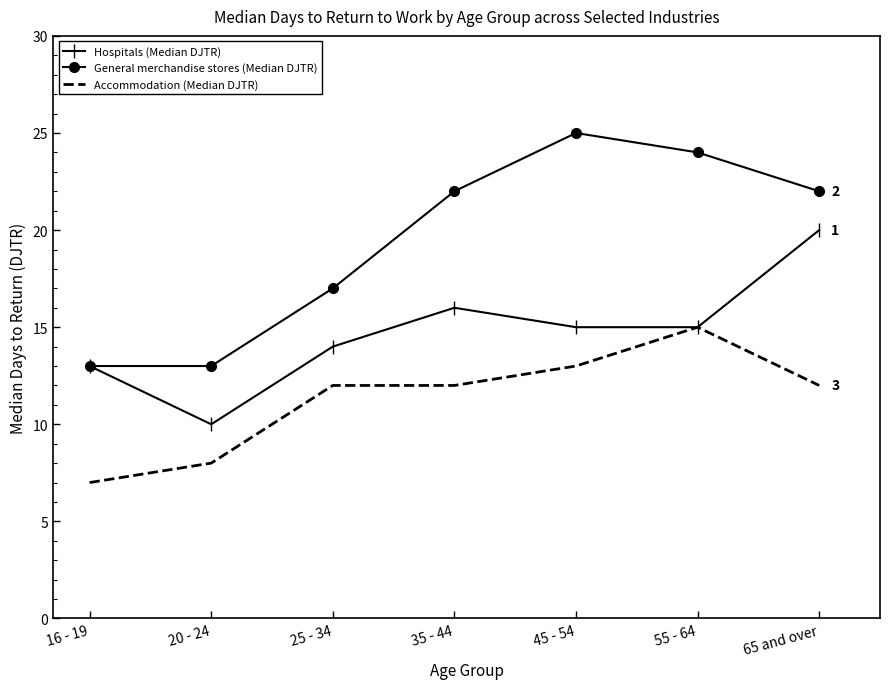

What is the approximate value of General merchandise stores (Median DJTR) at 35 - 44, to the nearest 5?

20